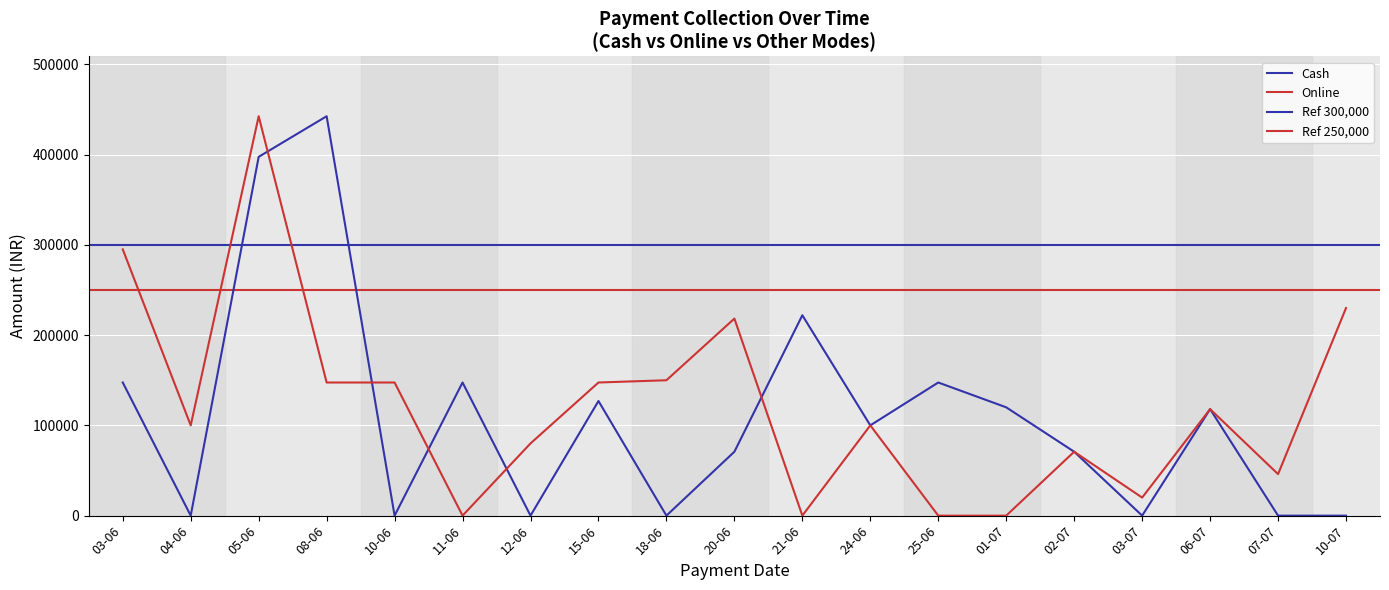

What is the total value across all series at 11-06?

147500